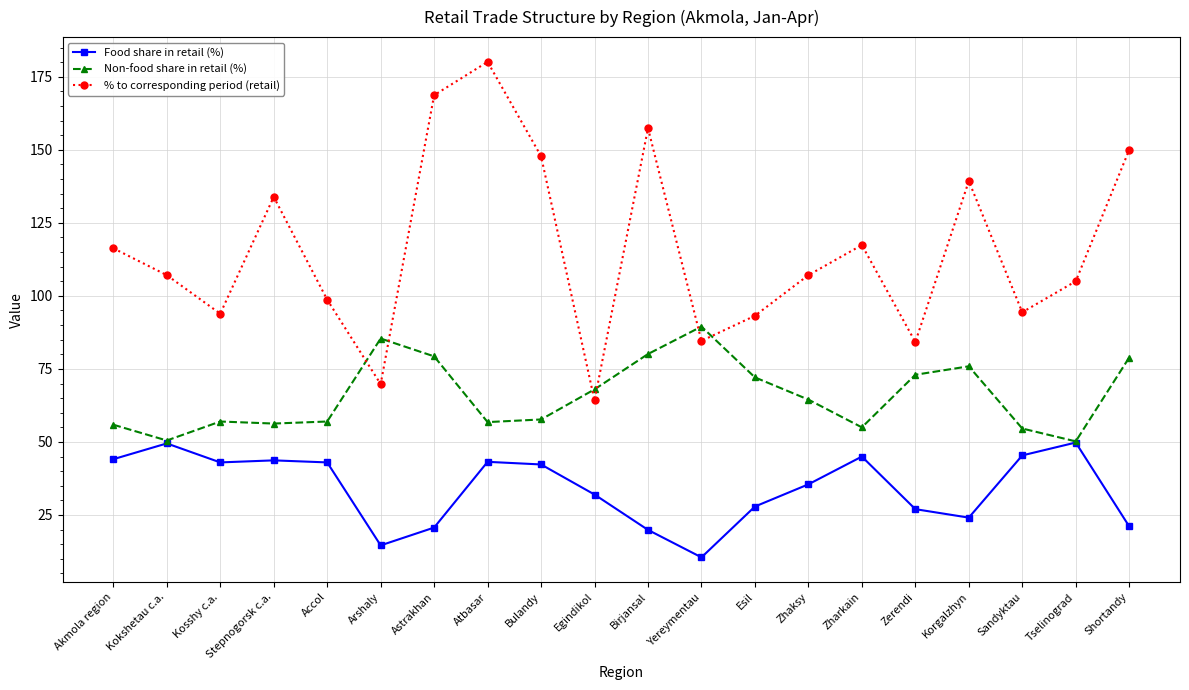

Rank the series at Zhaksy from highest to lowest value.

% to corresponding period (retail), Non-food share in retail (%), Food share in retail (%)